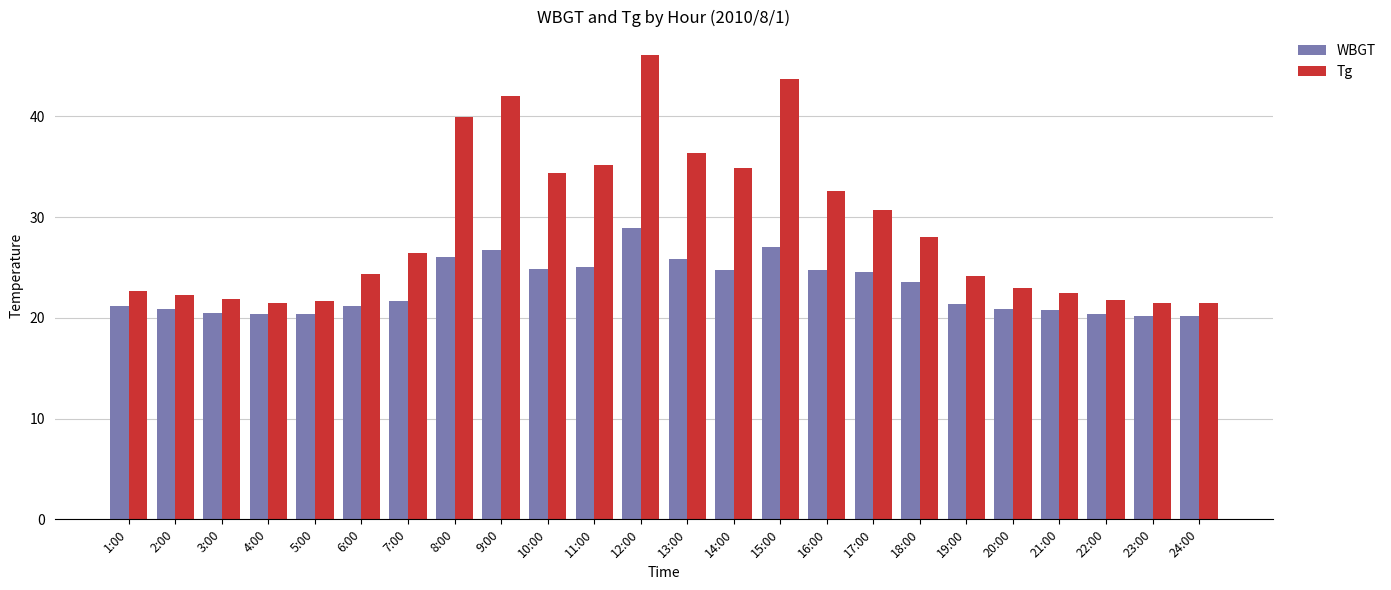

Which series has the largest range (max minus min)?

Tg